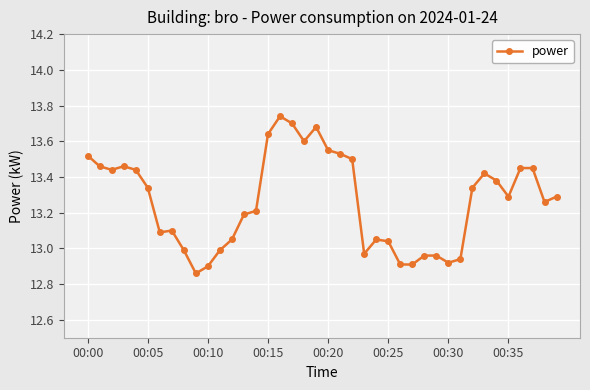

What is the difference between the second highest and second lowest values?

0.8